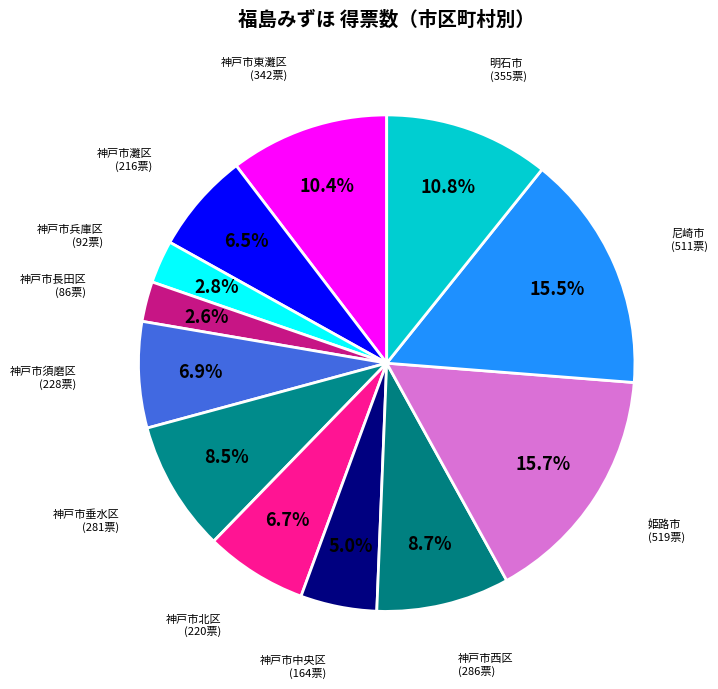

Approximately how many times larger is the value at 尼崎市 (511票) compared to 神戸市須磨区 (228票)?

2.2